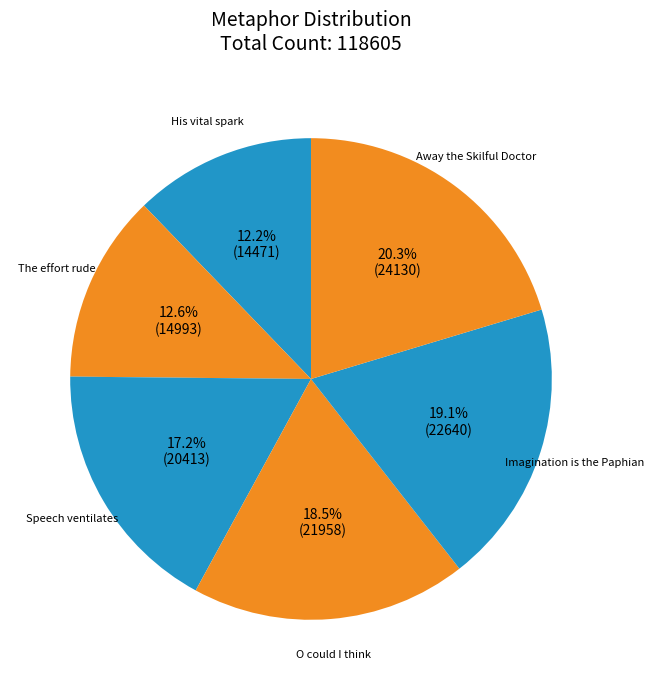

What percentage do Imagination is the Paphian and The effort rude together represent?

31.7%